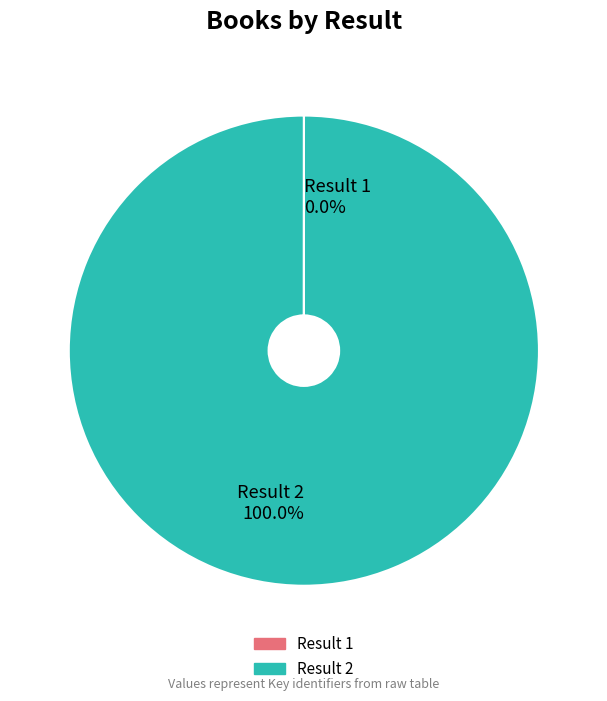

Is there a majority slice in this chart?

Yes